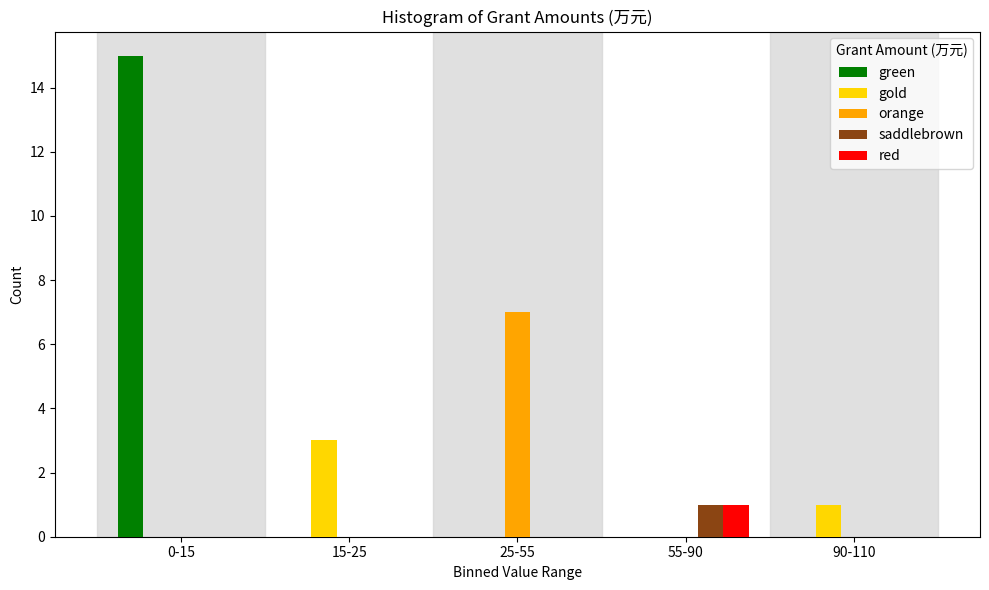

Reading left to right, extract all data points from this chart.

green: 0-15=15	15-25=0	25-55=0	55-90=0	90-110=0
gold: 0-15=0	15-25=3	25-55=0	55-90=0	90-110=1
orange: 0-15=0	15-25=0	25-55=7	55-90=0	90-110=0
saddlebrown: 0-15=0	15-25=0	25-55=0	55-90=1	90-110=0
red: 0-15=0	15-25=0	25-55=0	55-90=1	90-110=0